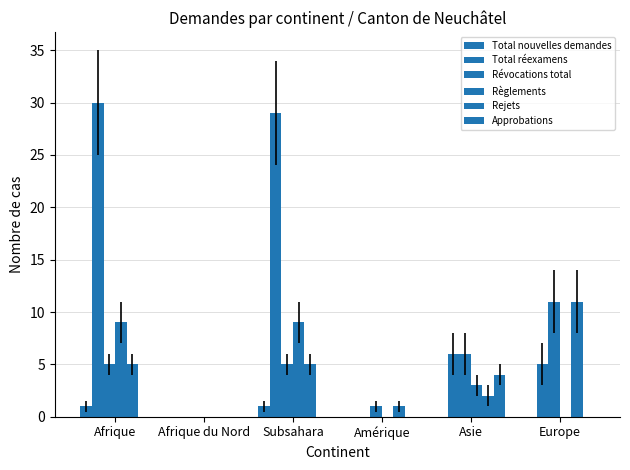

Rank the categories by Révocations total value from highest to lowest.

Europe, Asie, Afrique, Subsahara, Amérique, Afrique du Nord